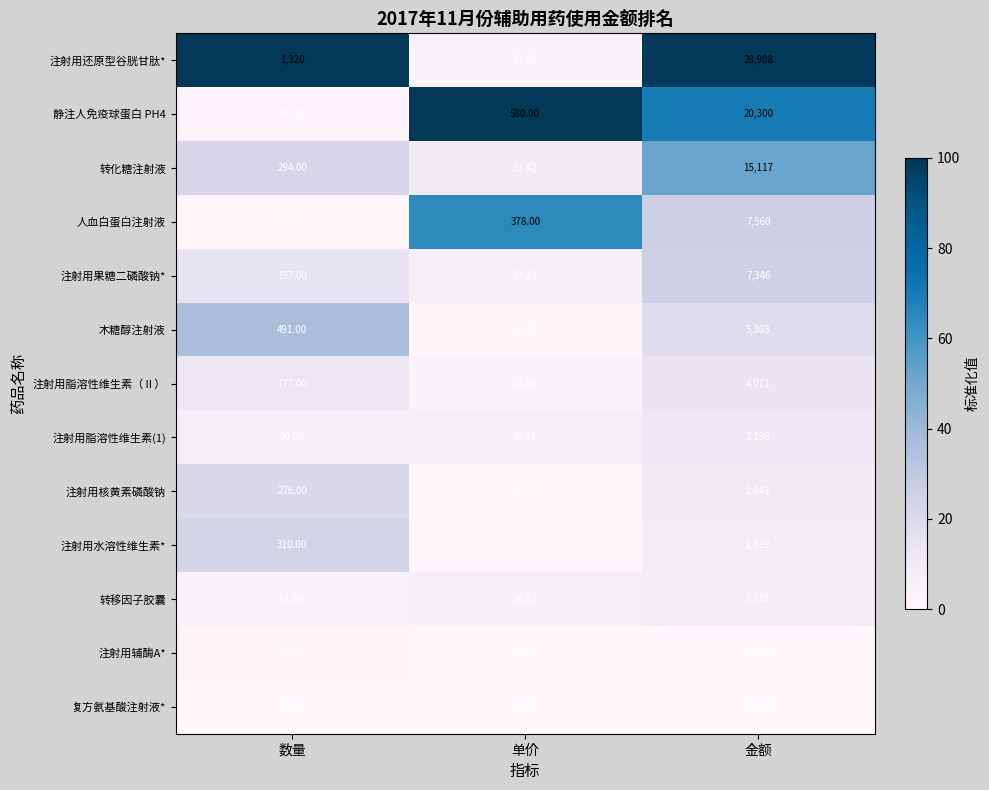

What is the total value across all series at 金额?

99228.6